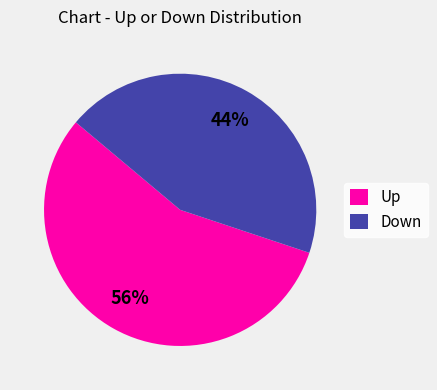

How many segments does this pie chart have?

2